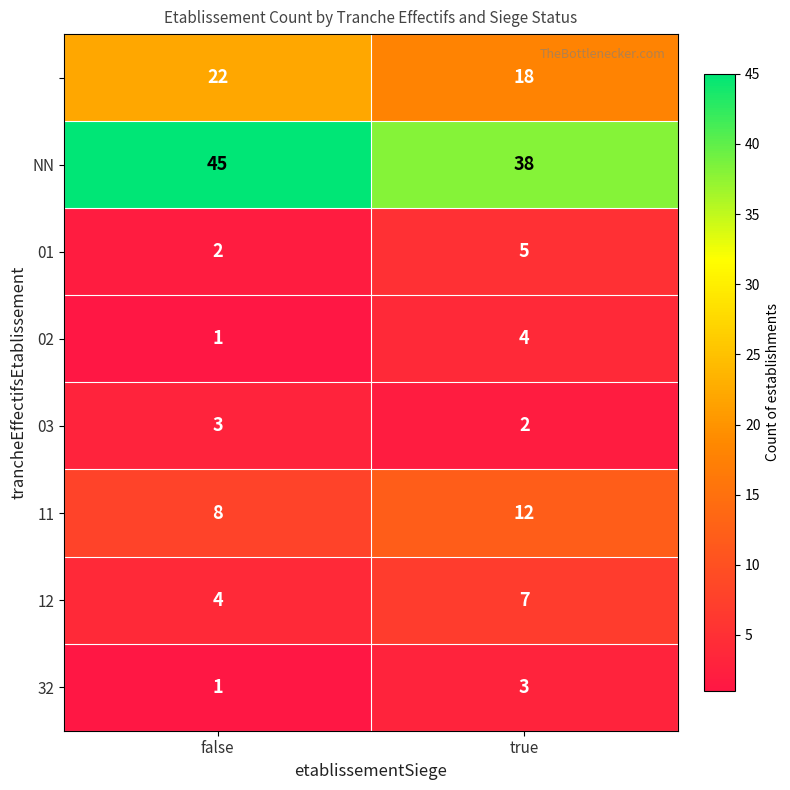

Which category has the highest value across all series?

false